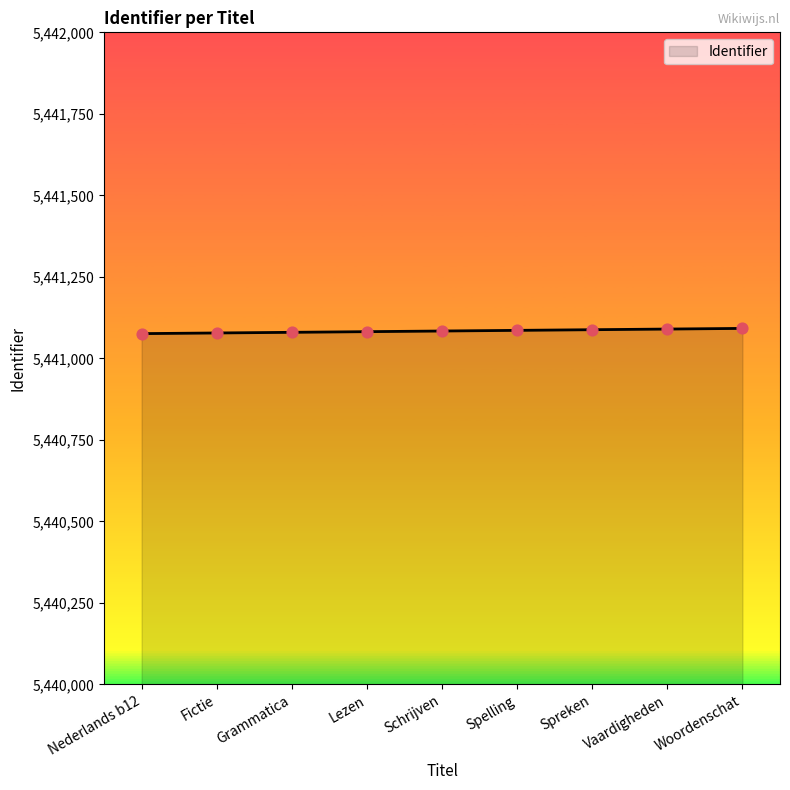

Approximately how many times larger is the value at Spelling compared to Spreken?

1.0